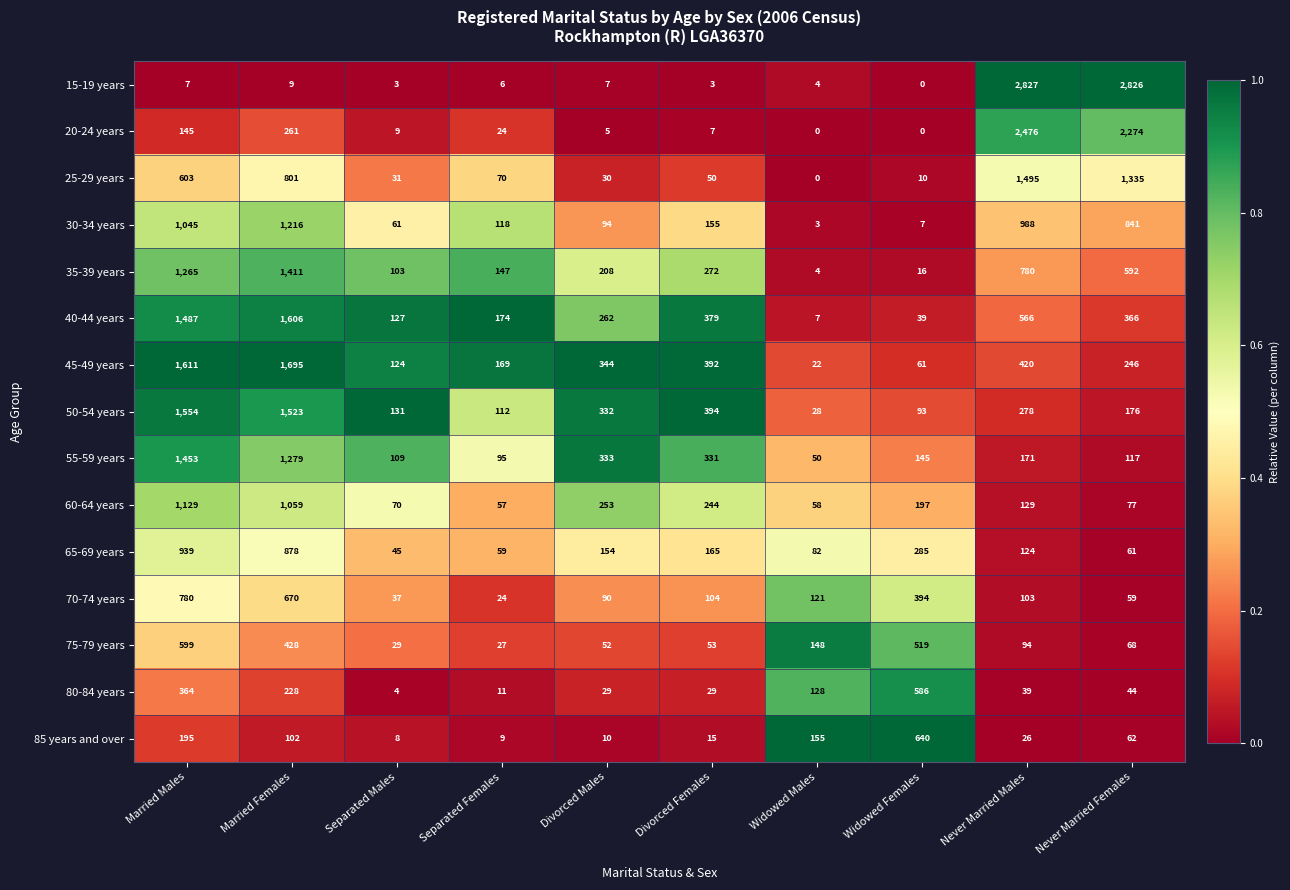

What is the sum of all 60-64 years values?

3273